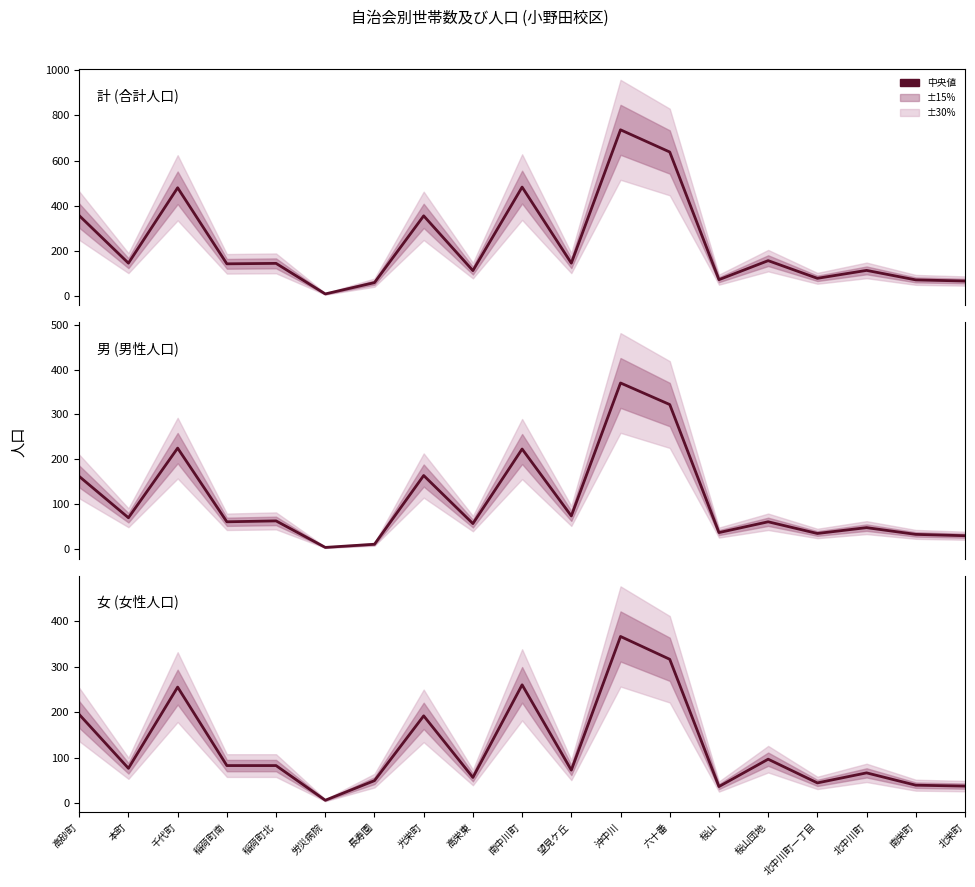

Where is the first local maximum for 計 (合計人口)?

千代町